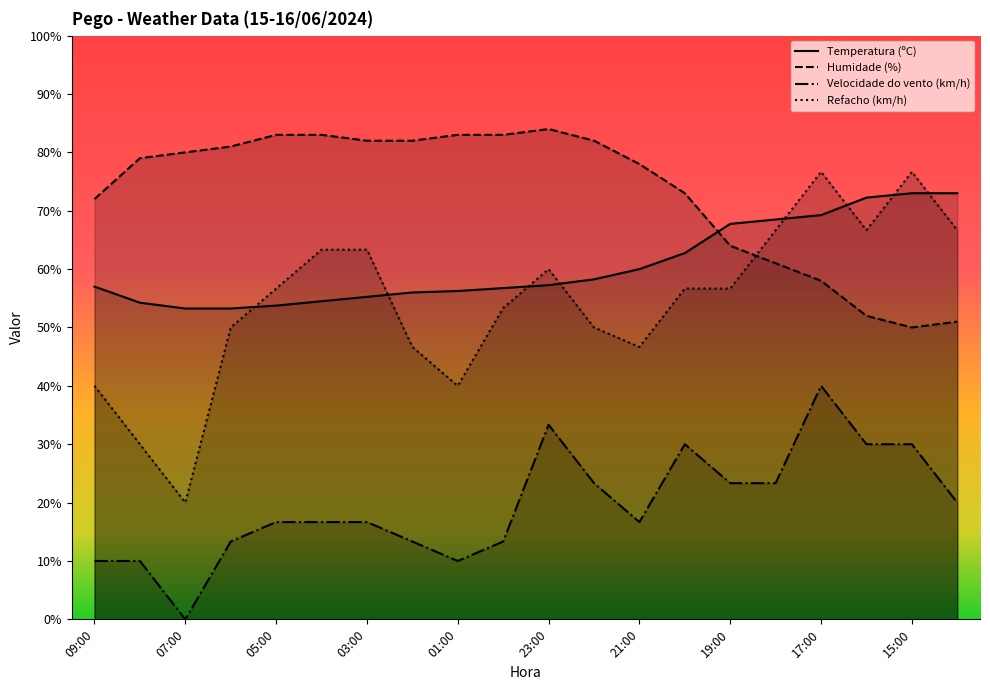

What is the label of the 3rd point from the right?

16:00